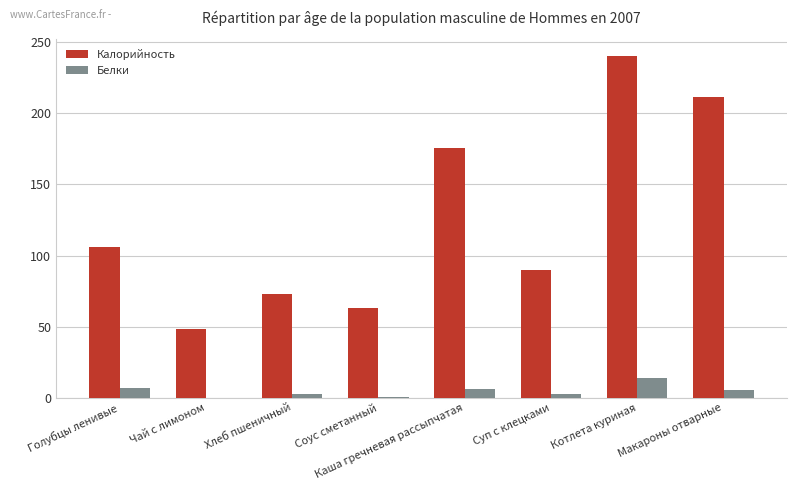

What is the sum of all Калорийность values?

1007.4